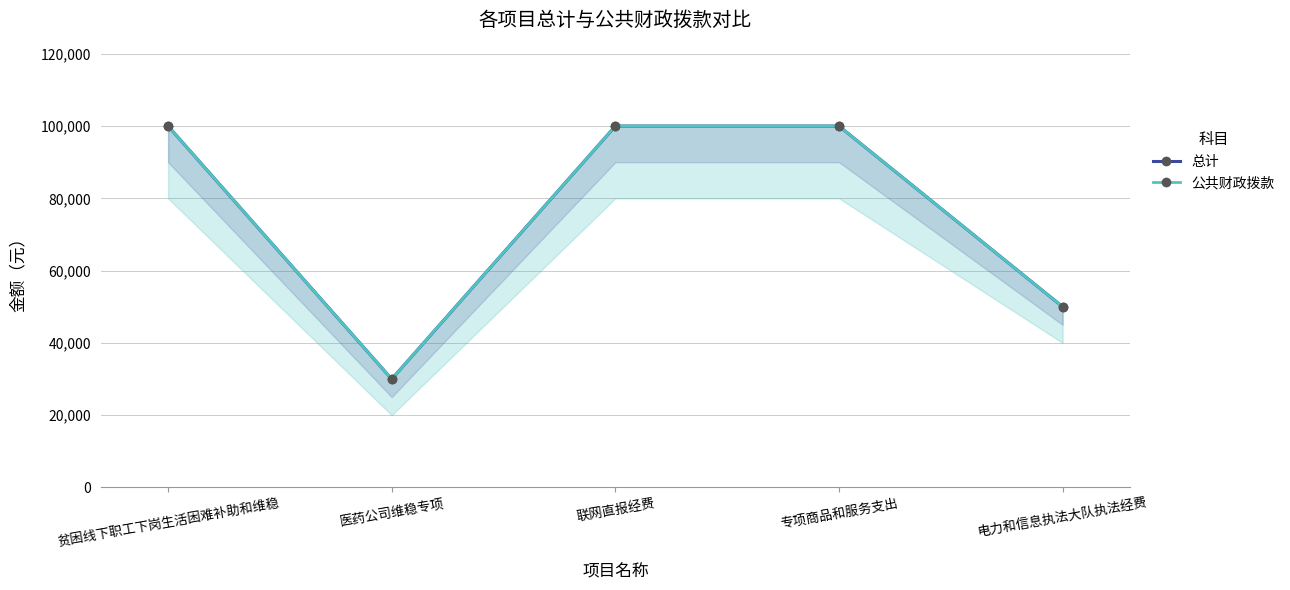

True or false: 公共财政拨款 and 总计 cross at least once.

False